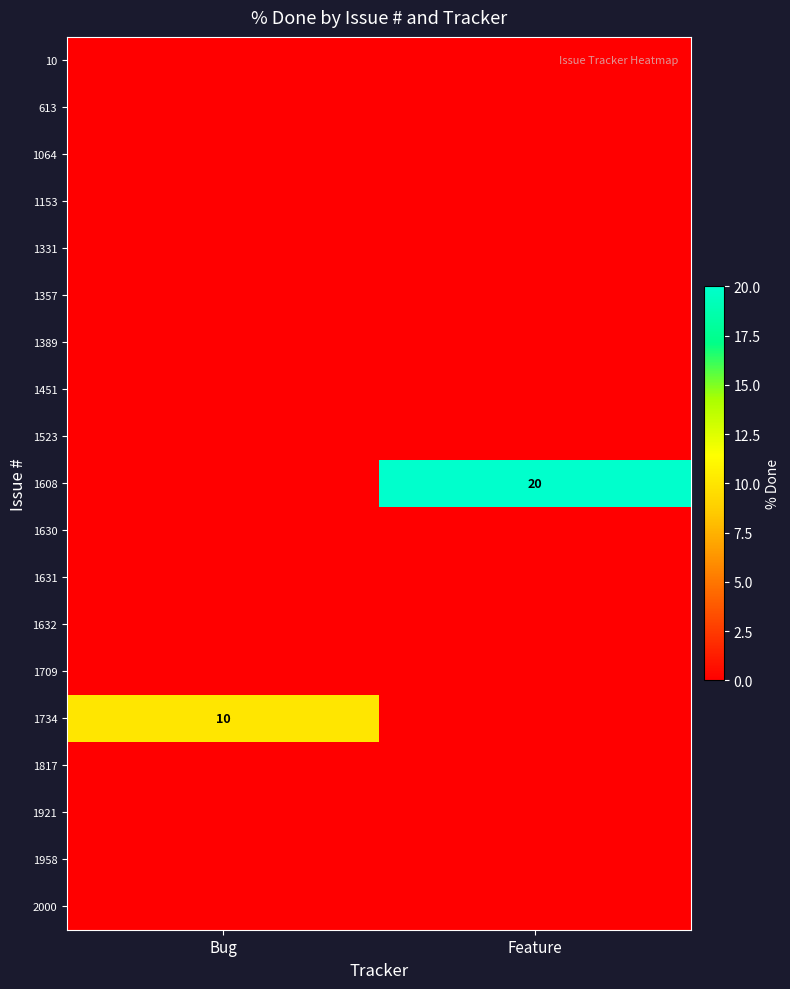

Count the number of categories in the chart.

2